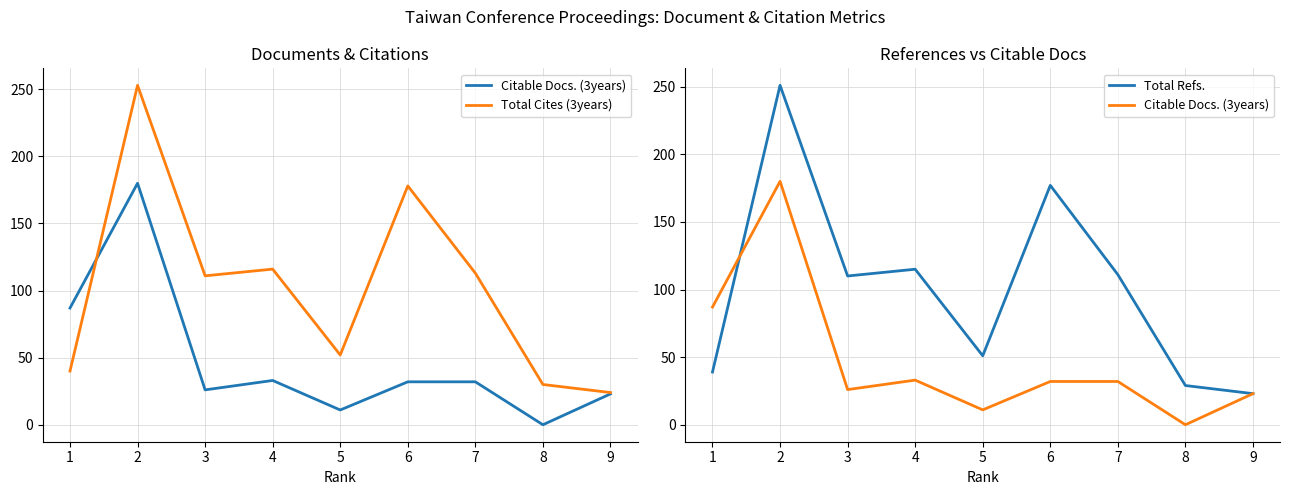

What are all the series names shown in the legend?

Citable Docs. (3years), Total Cites (3years), Total Refs.